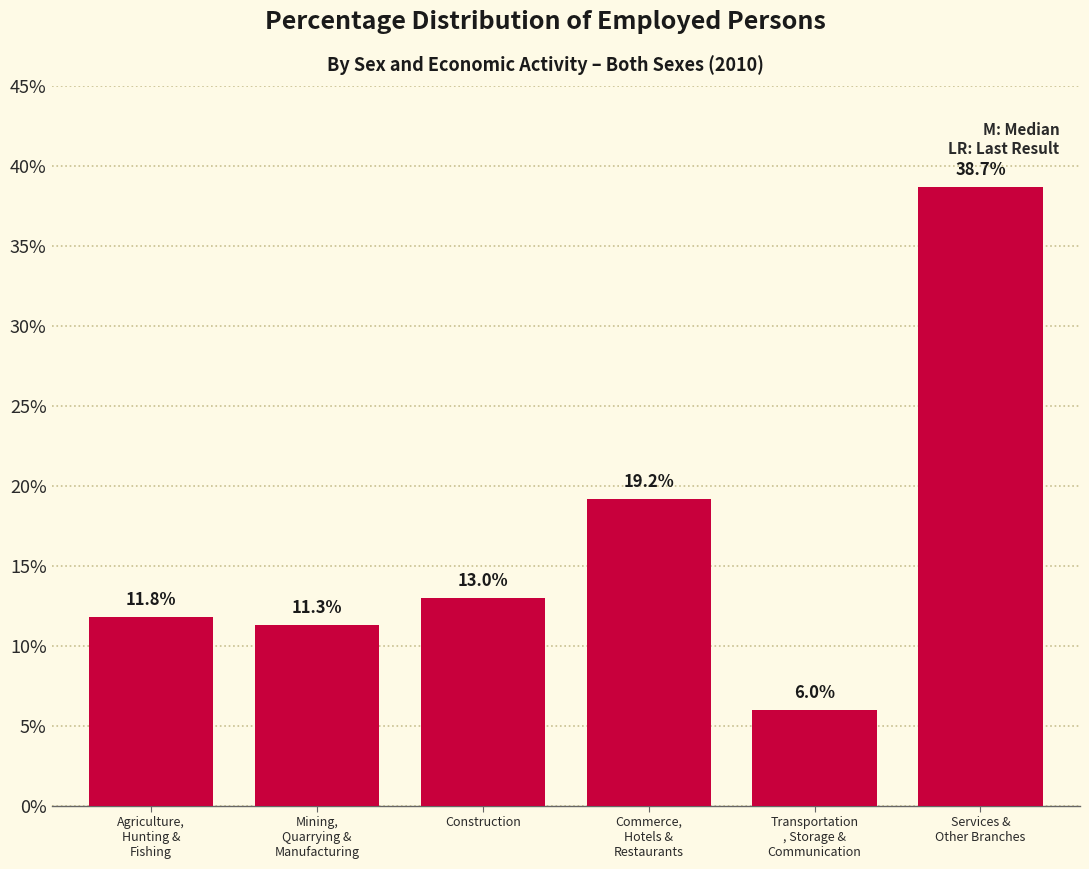

Reading left to right, transcribe all the data shown in this chart.

11.8	11.3	13.0	19.2	6.0	38.7